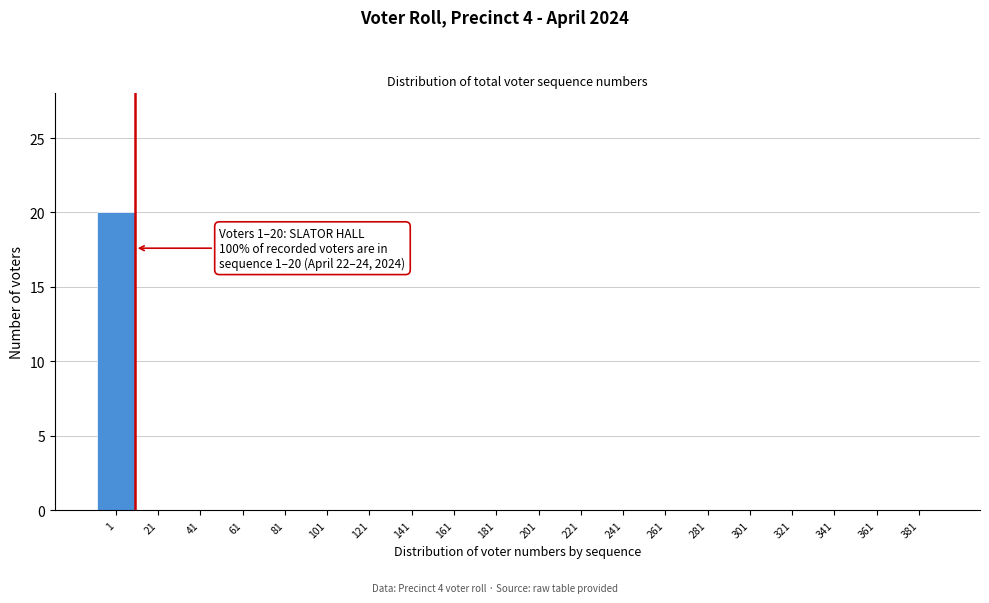

Reading right to left, extract all data points from this chart.

381=0	361=0	341=0	321=0	301=0	281=0	261=0	241=0	221=0	201=0	181=0	161=0	141=0	121=0	101=0	81=0	61=0	41=0	21=0	1=20